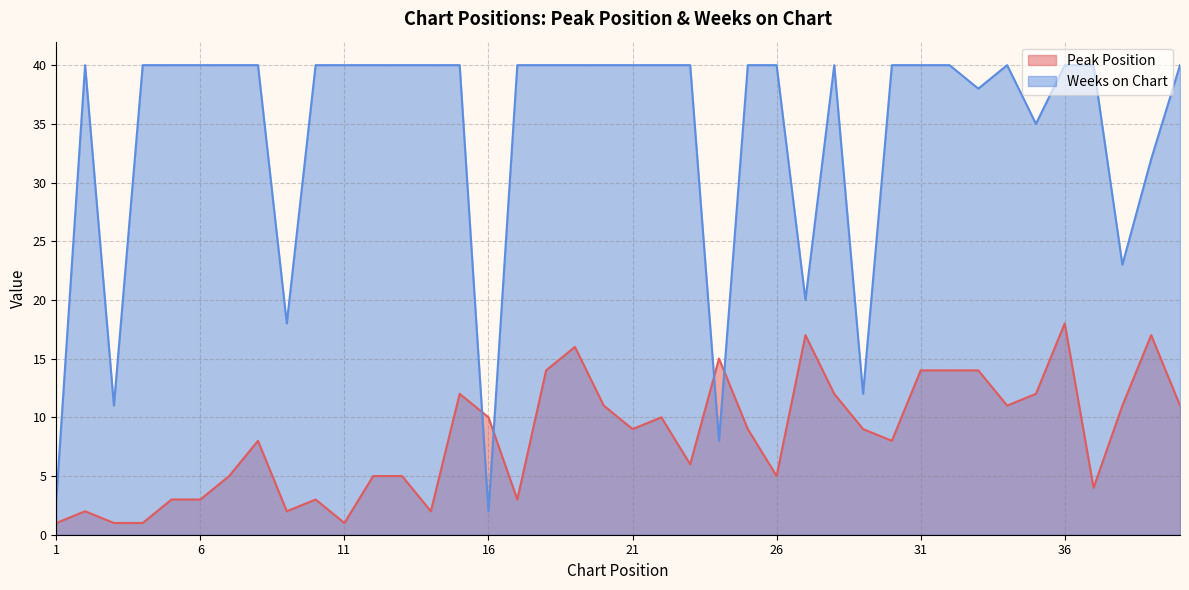

Between 34 and 35, which series saw the biggest shift?

Weeks on Chart